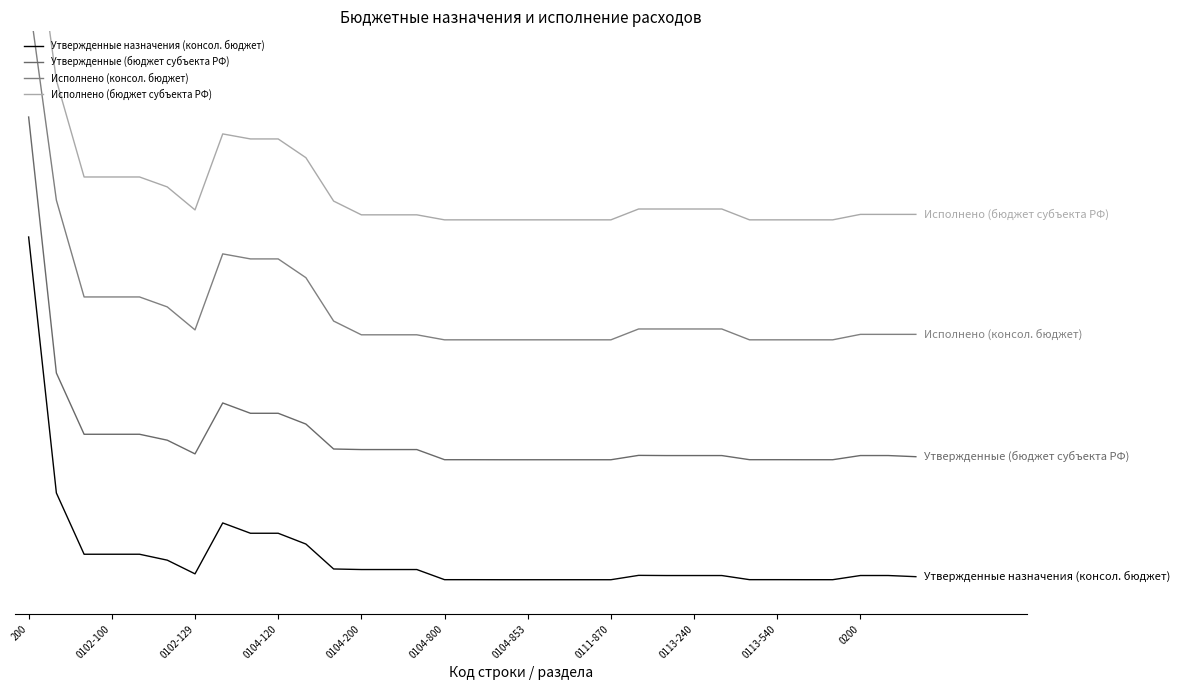

At how many categories does at least one series exceed 1?

33